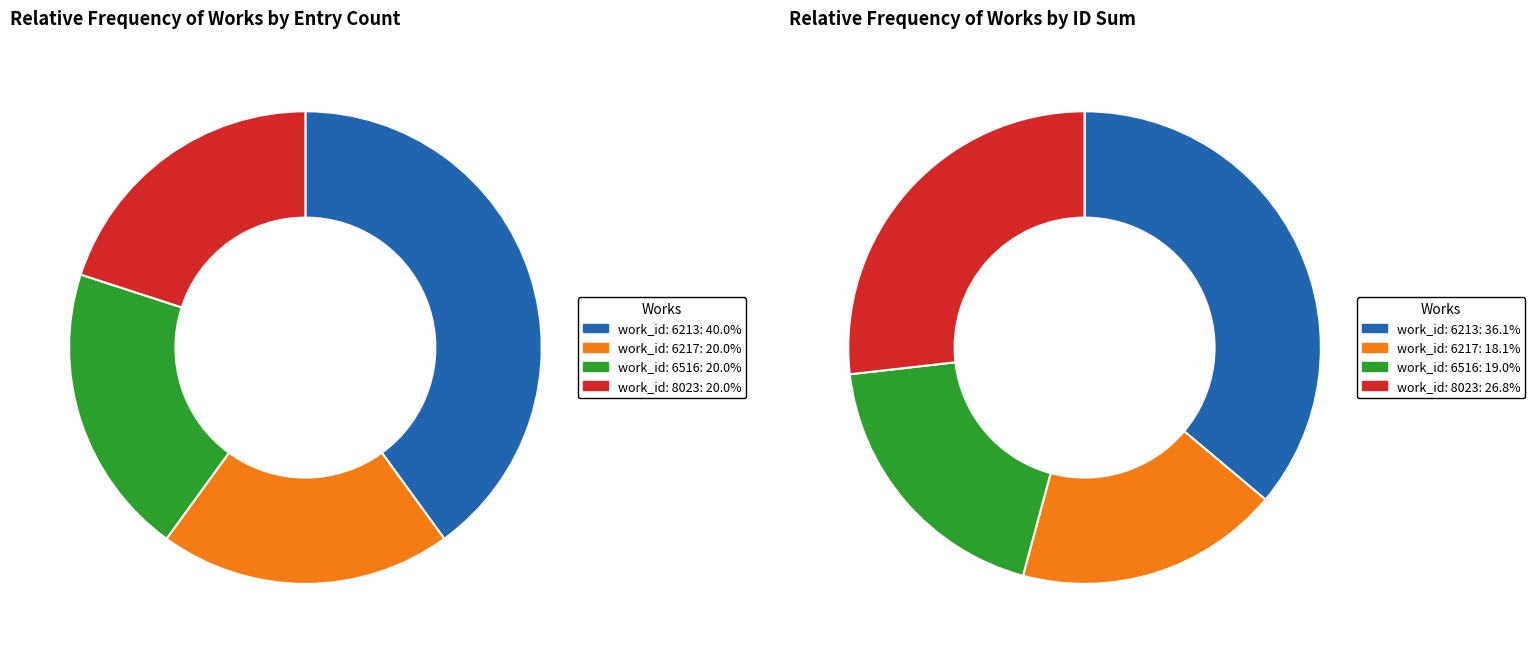

Does 5 account for over 50% of the chart?

No